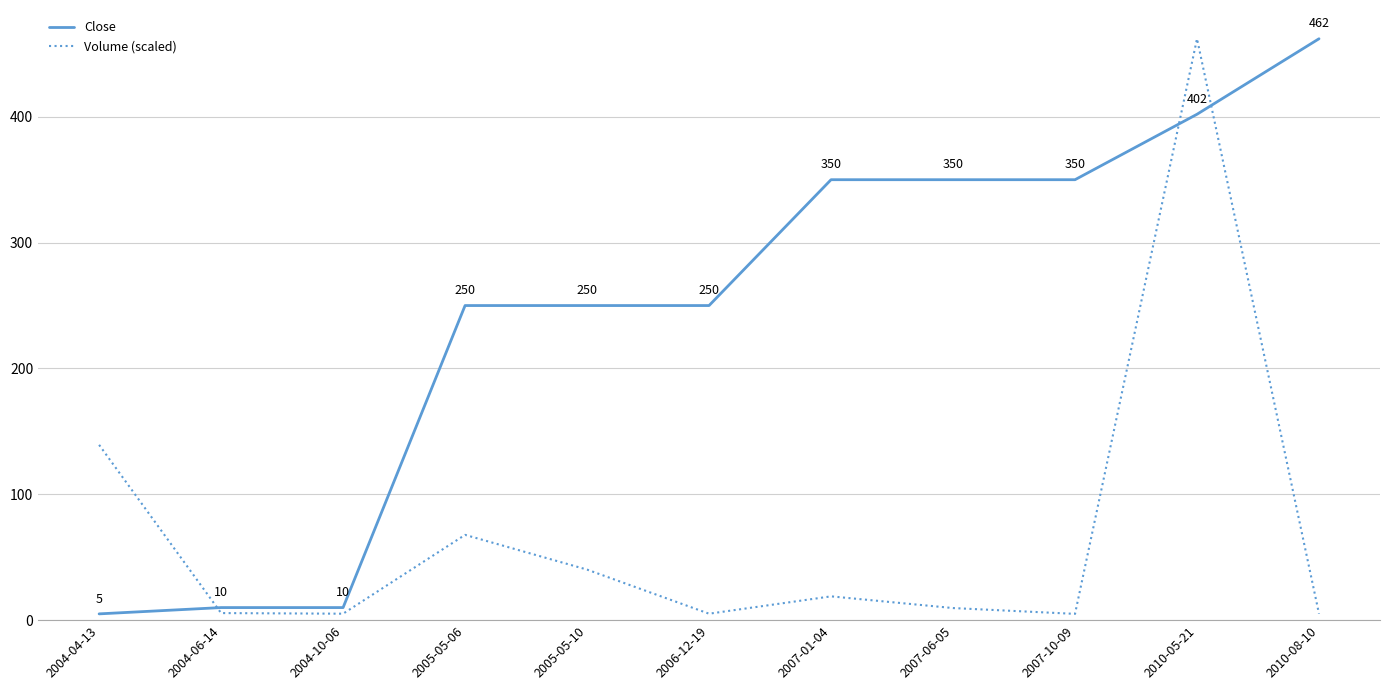

Rank the series at 2010-05-21 from lowest to highest value.

Close, Volume (scaled)